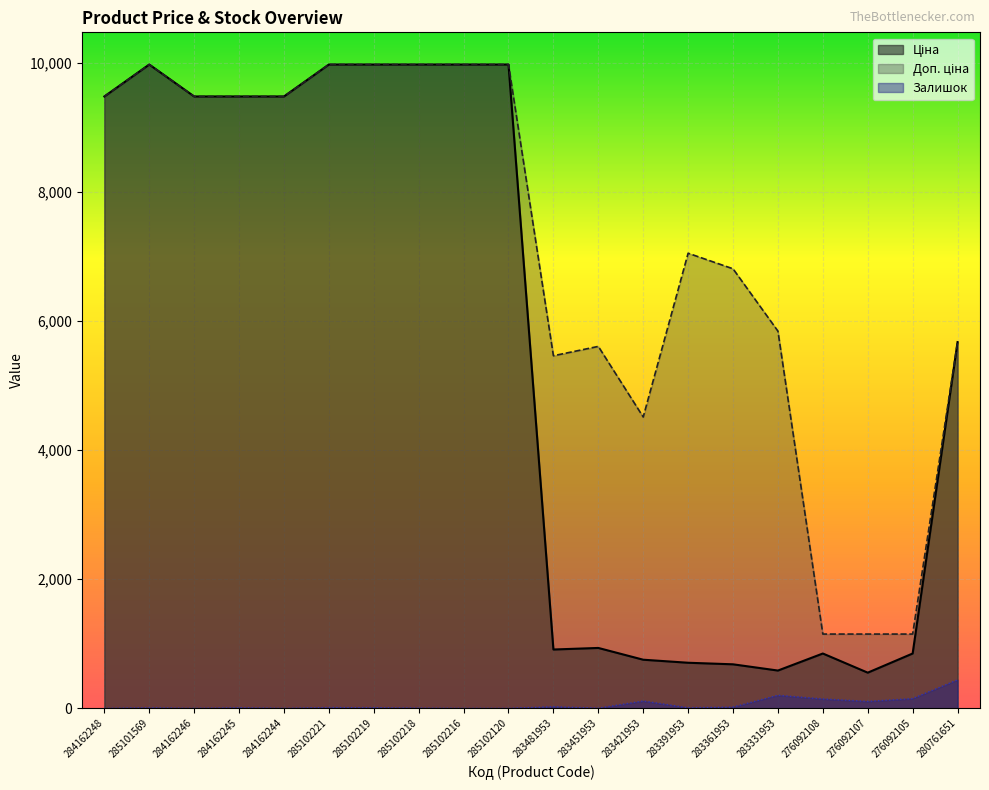

Is it true that Ціна equals 153.4 at 276092107?

False